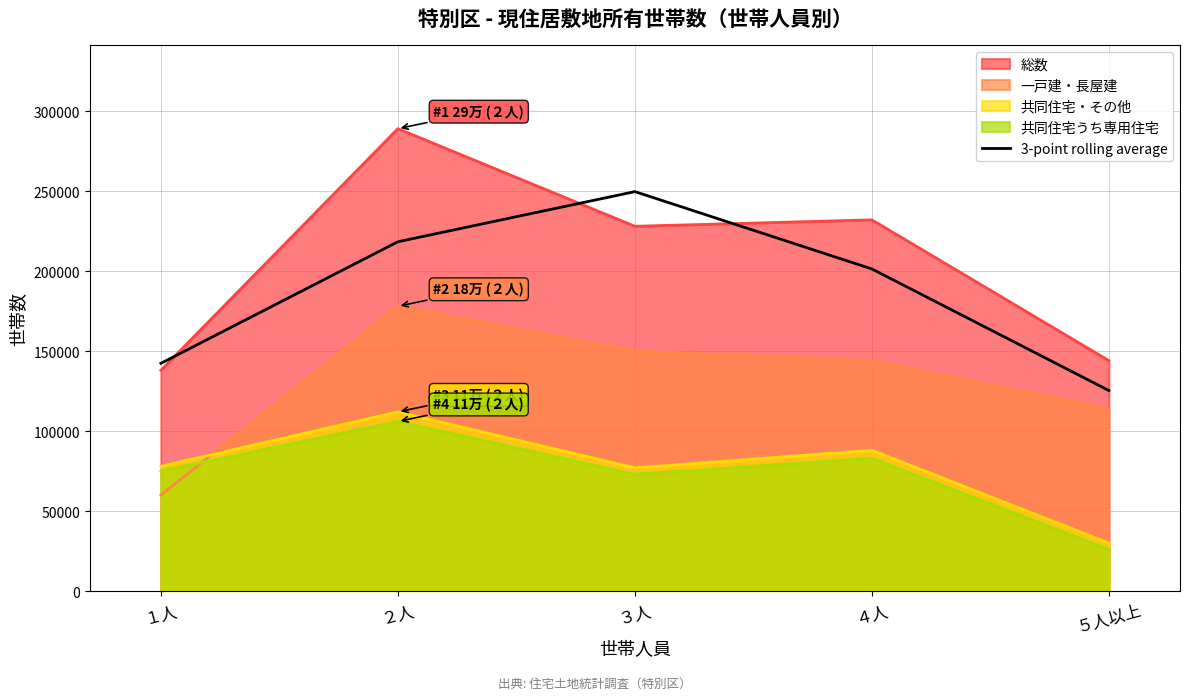

At which label is 3-point rolling average closest to 187499?

４人